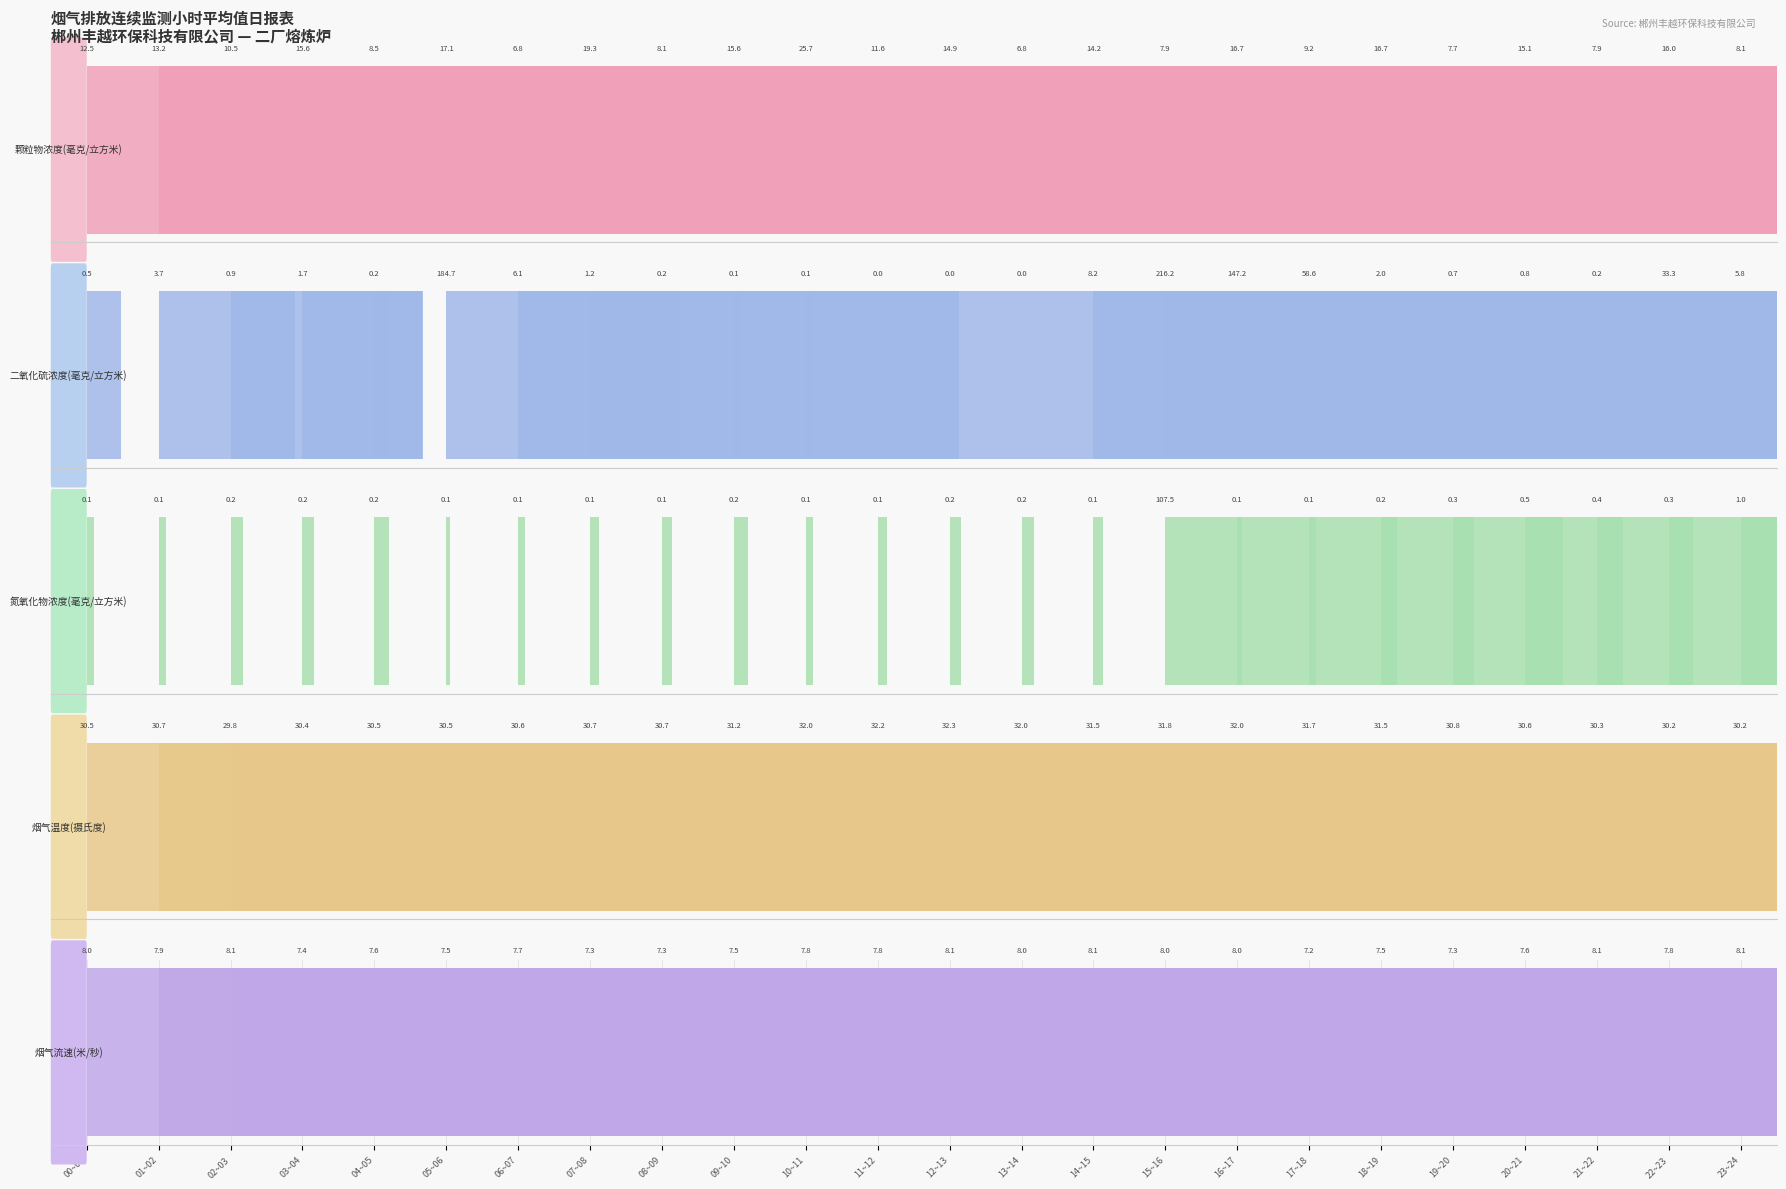

What is the label of the 6th bar from the left?

05~06